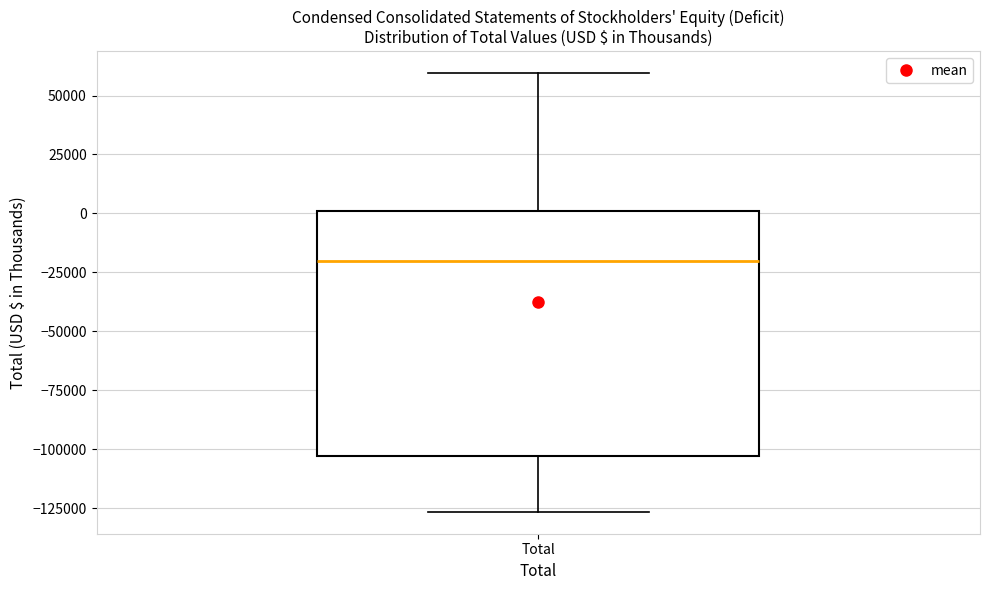

Where is the lower edge of the box for Total on the y-axis? The values are not printed on the chart, so give them approximately, as read against the axis.

-105000